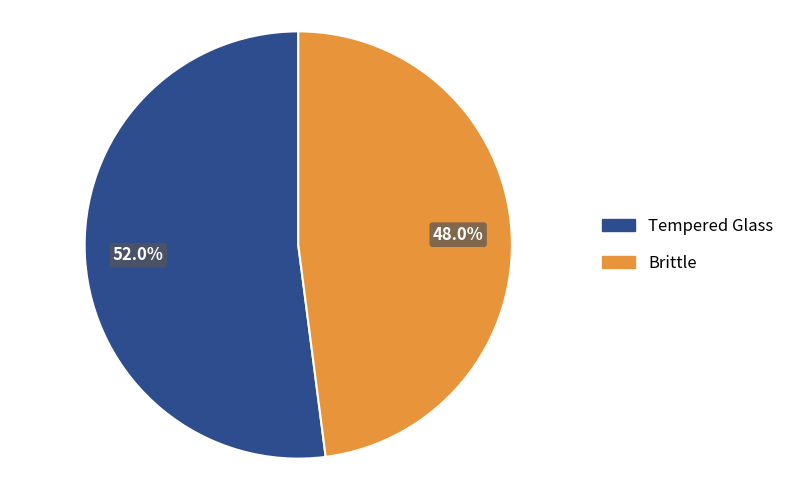

Count the number of slices in the pie.

2